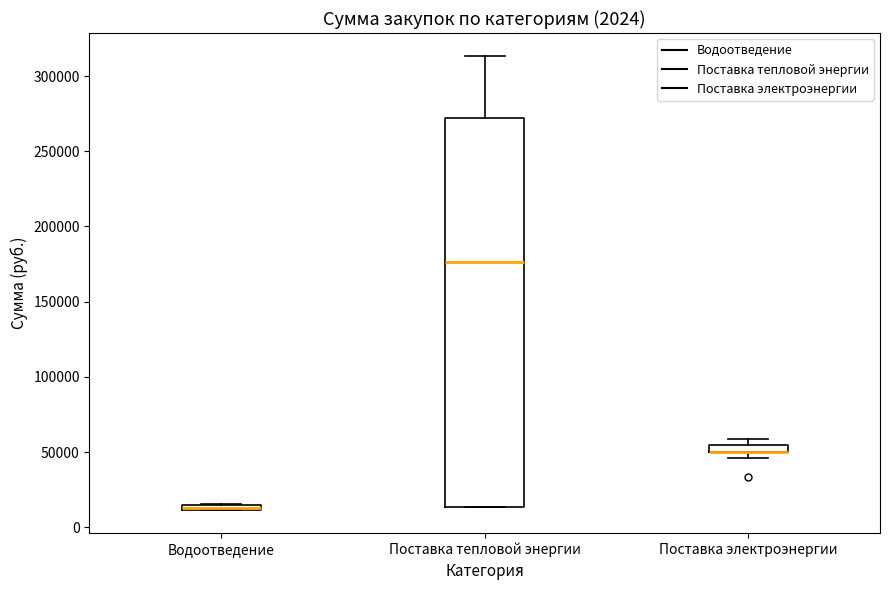

Which box is the tallest, from its lower edge to its upper edge?

Поставка тепловой энергии